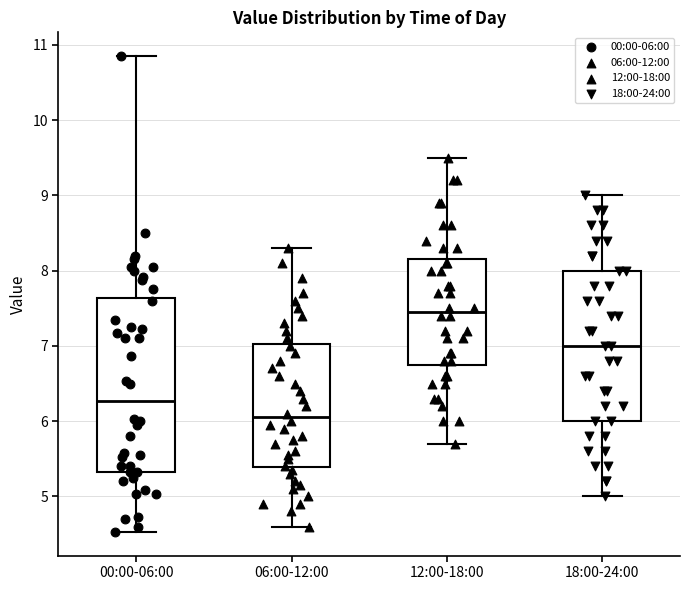

Which box has the lowest median line?

06:00-12:00